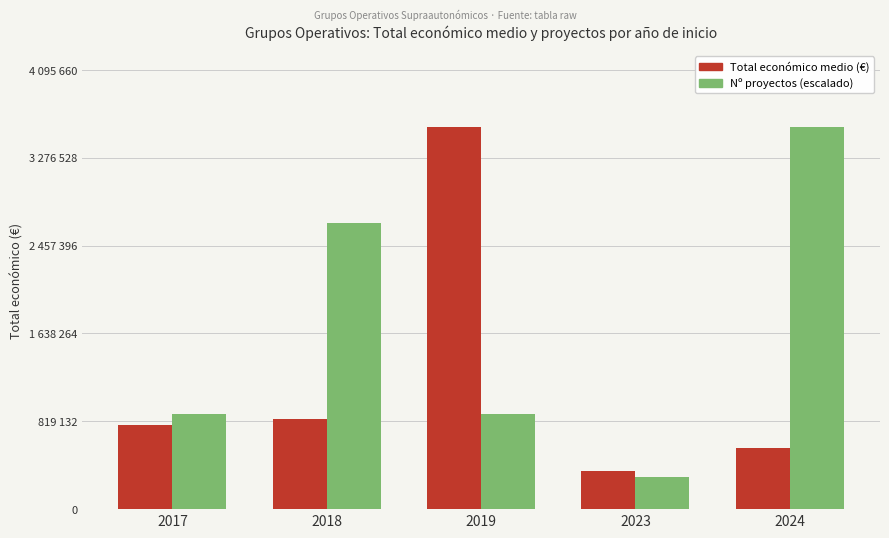

What is the value of the Nº proyectos (escalado) bar at the 3rd from the left?

890361